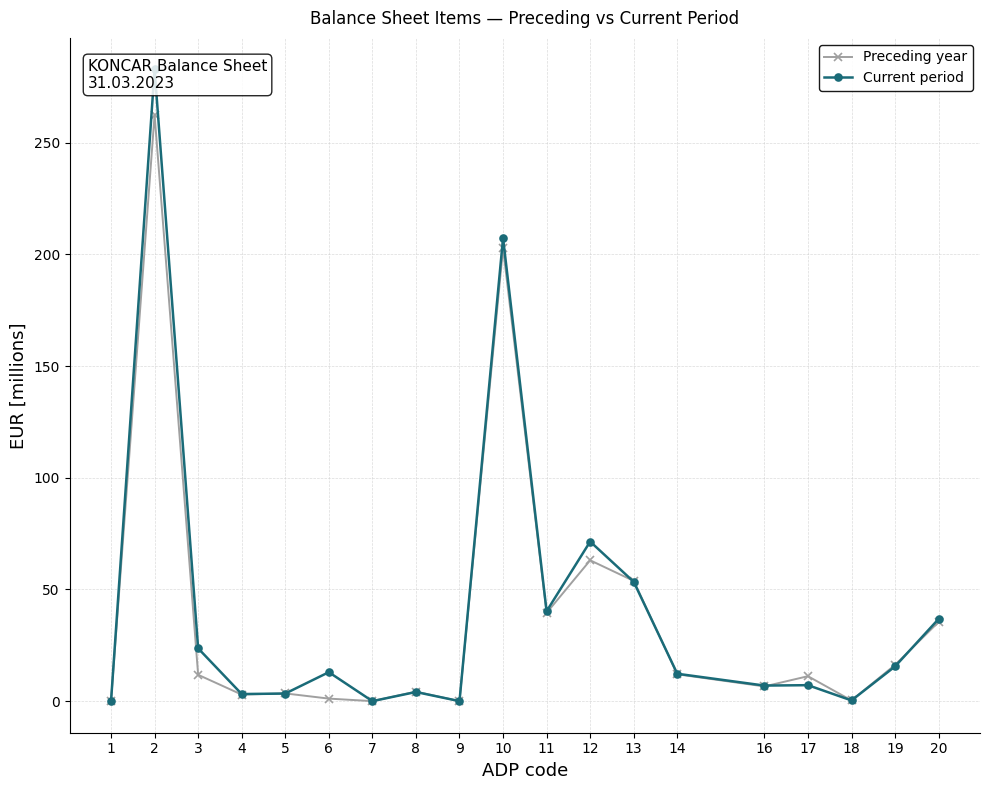

What is the total value across all series at 19?

31.8